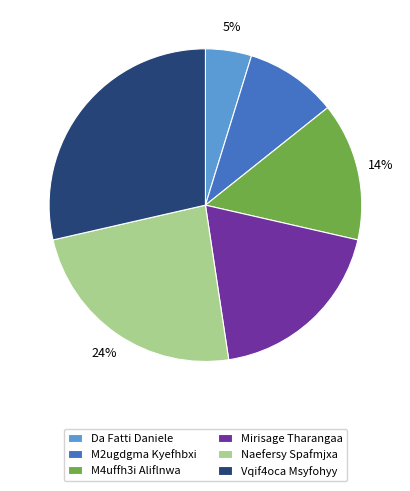

Which category has the biggest portion of the pie?

Vqif4oca Msyfohyy